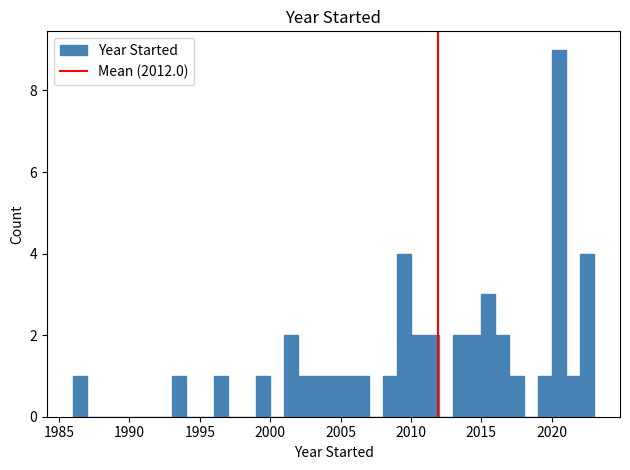

Read against the x-axis, roughly where is the centre of the tallest bar?

2020.5